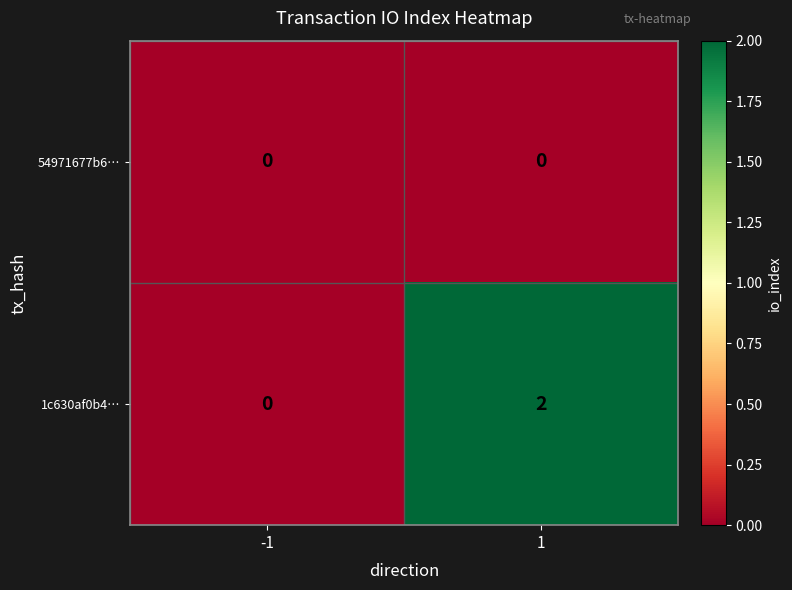

Reading right to left, extract all data points from this chart.

54971677b6…: 0	0
1c630af0b4…: 2	0